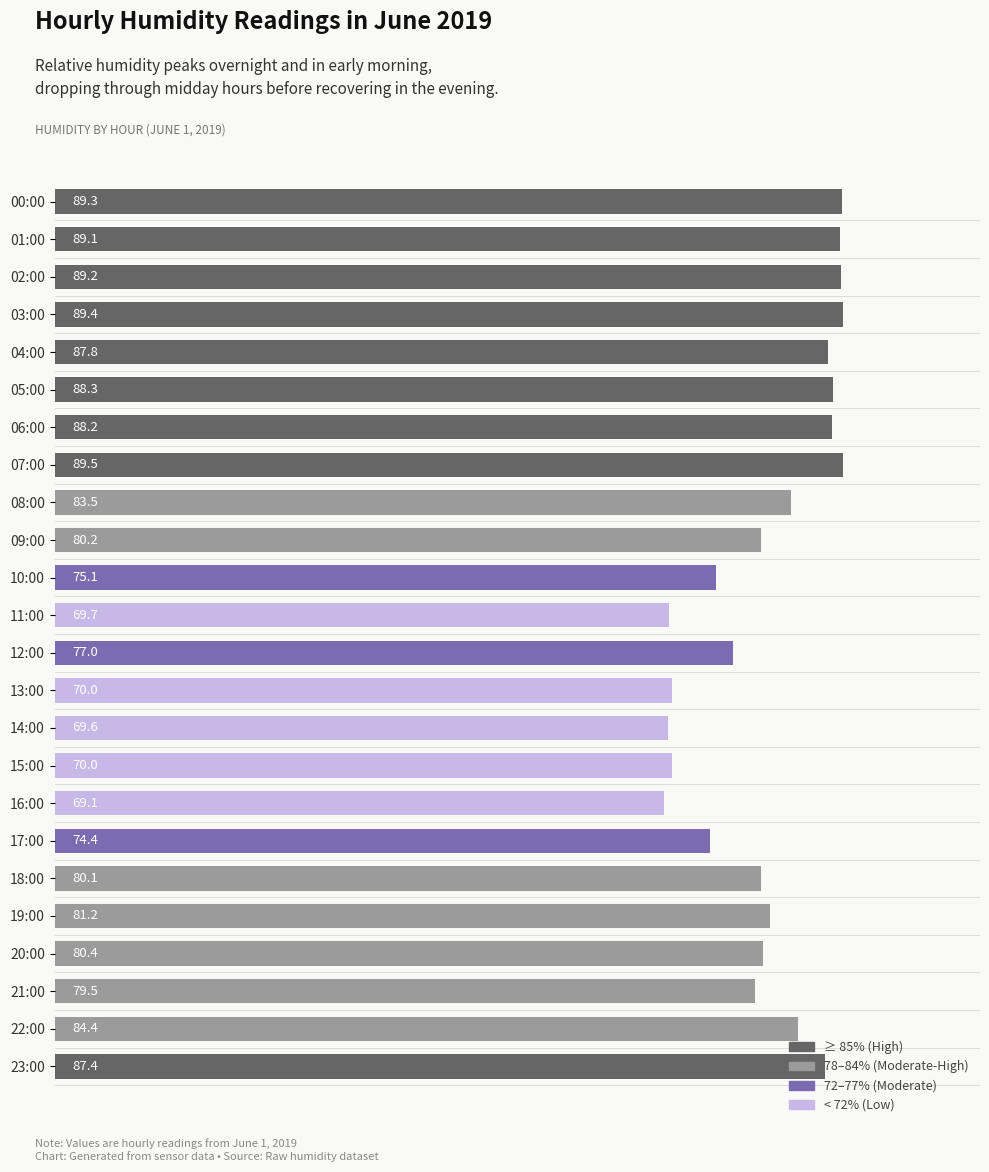

True or false: the data shows 128.9 at 17:00.

False